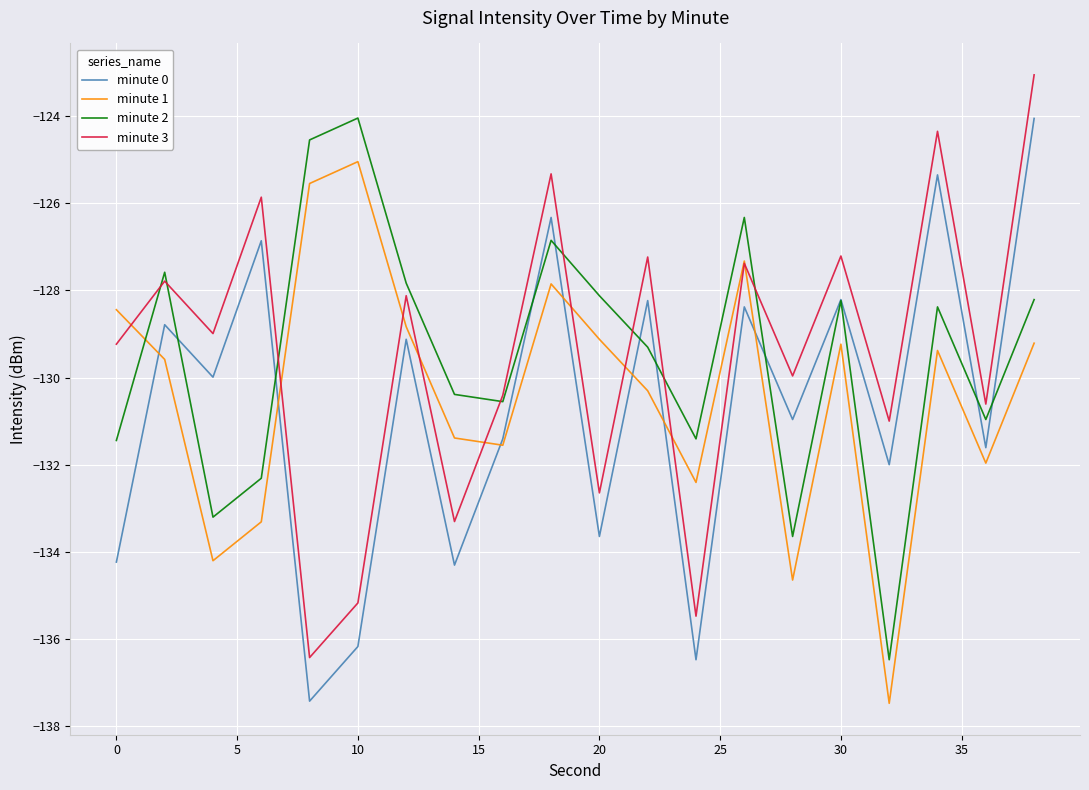

Reading left to right, what are all the values shown in this chart?

minute 0: -134.2	-128.8	-130.0	-126.9	-137.4	-136.2	-129.1	-134.3	-131.4	-126.3	-133.6	-128.2	-136.5	-128.4	-131.0	-128.2	-132.0	-125.3	-131.6	-124.1
minute 1: -128.4	-129.6	-134.2	-133.3	-125.5	-125.0	-128.8	-131.4	-131.6	-127.9	-129.1	-130.3	-132.4	-127.3	-134.6	-129.2	-137.5	-129.4	-132.0	-129.2
minute 2: -131.4	-127.6	-133.2	-132.3	-124.5	-124.0	-127.8	-130.4	-130.6	-126.9	-128.1	-129.3	-131.4	-126.3	-133.6	-128.2	-136.5	-128.4	-131.0	-128.2
minute 3: -129.2	-127.8	-129.0	-125.9	-136.4	-135.2	-128.1	-133.3	-130.4	-125.3	-132.6	-127.2	-135.5	-127.4	-130.0	-127.2	-131.0	-124.3	-130.6	-123.1